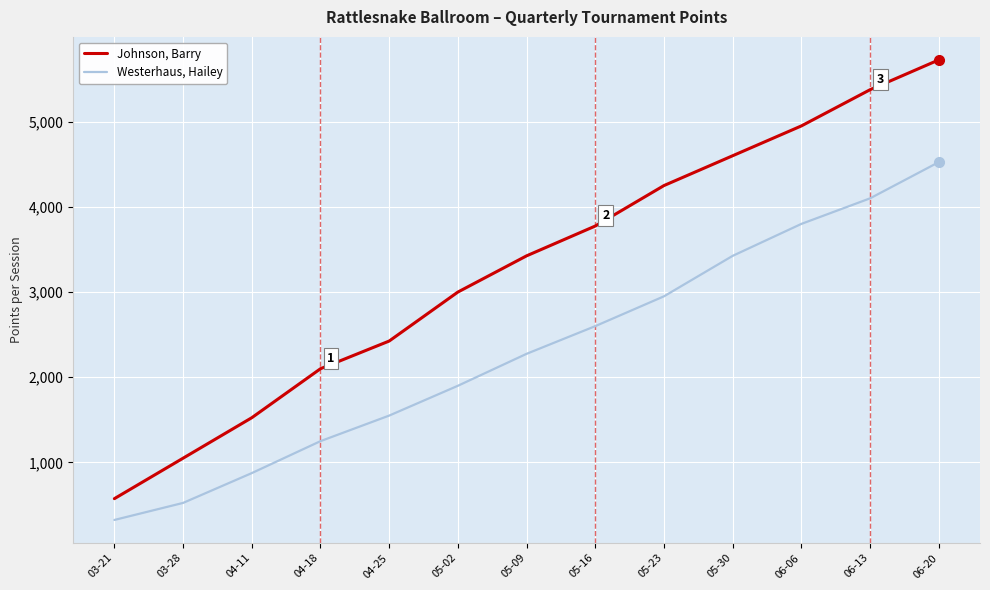

List the labels in order of Johnson, Barry value, largest first.

06-20, 06-13, 06-06, 05-30, 05-23, 05-16, 05-09, 05-02, 04-25, 04-18, 04-11, 03-28, 03-21